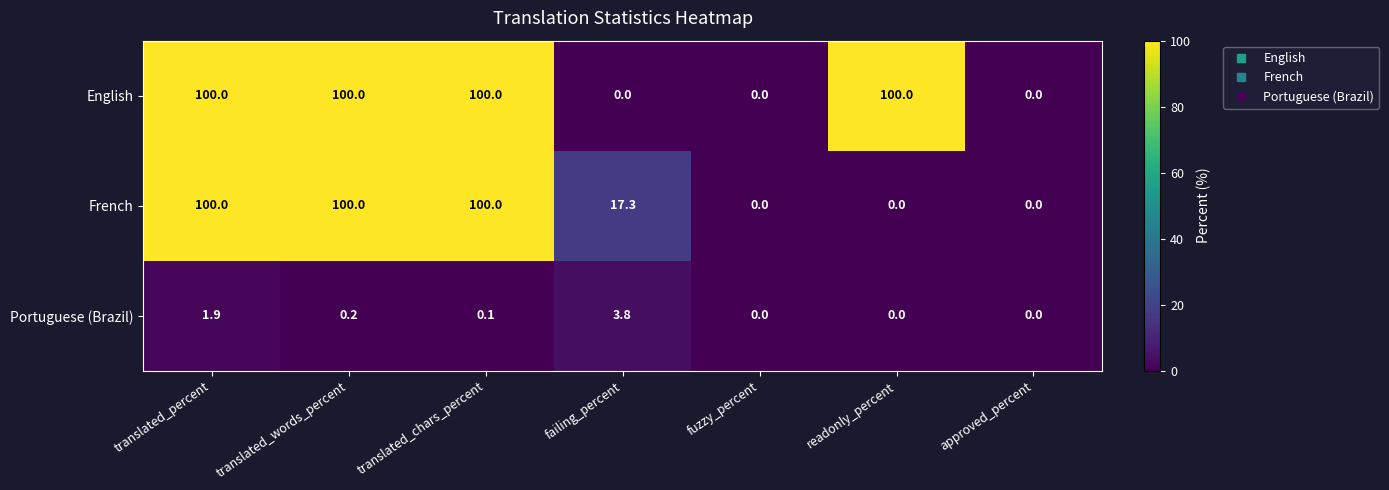

What is the difference between the second highest and minimum values in the French series?

100.0